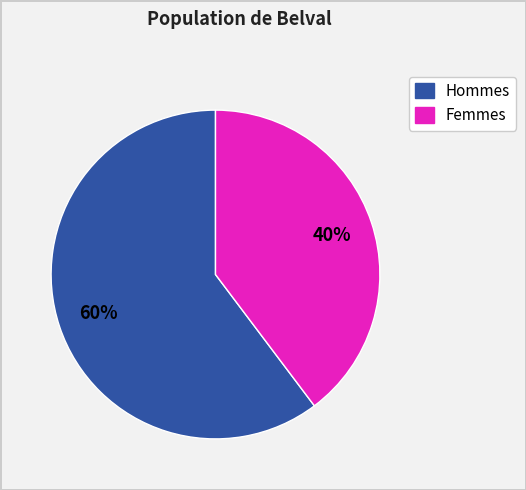

To the nearest percent, what is the average slice percentage?

50%